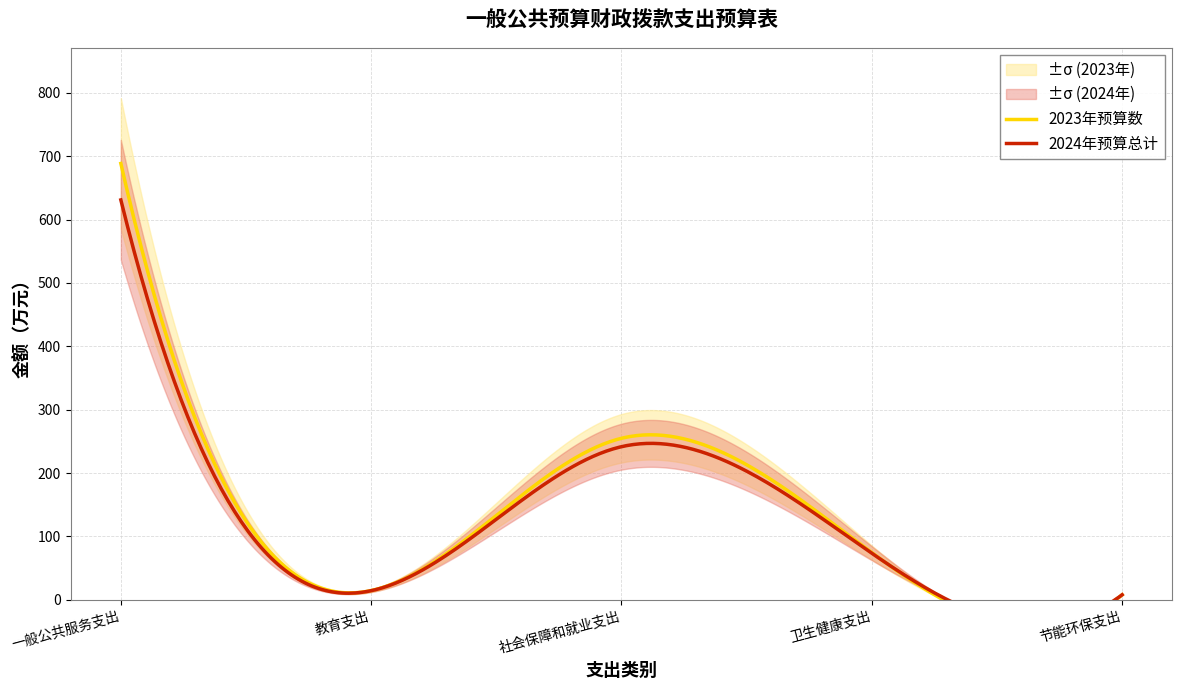

Rank the series at 卫生健康支出 from highest to lowest value.

2023年预算数, 2024年预算总计